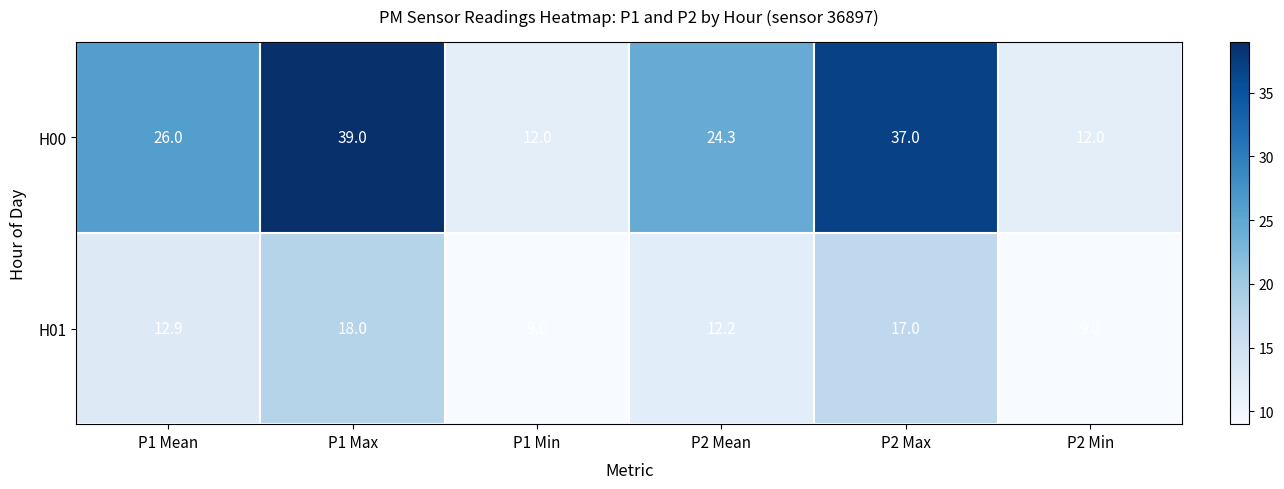

Reading right to left, list all the values displayed in this chart.

H00: 12.0	37.0	24.3	12.0	39.0	26.0
H01: 9.0	17.0	12.2	9.0	18.0	12.9